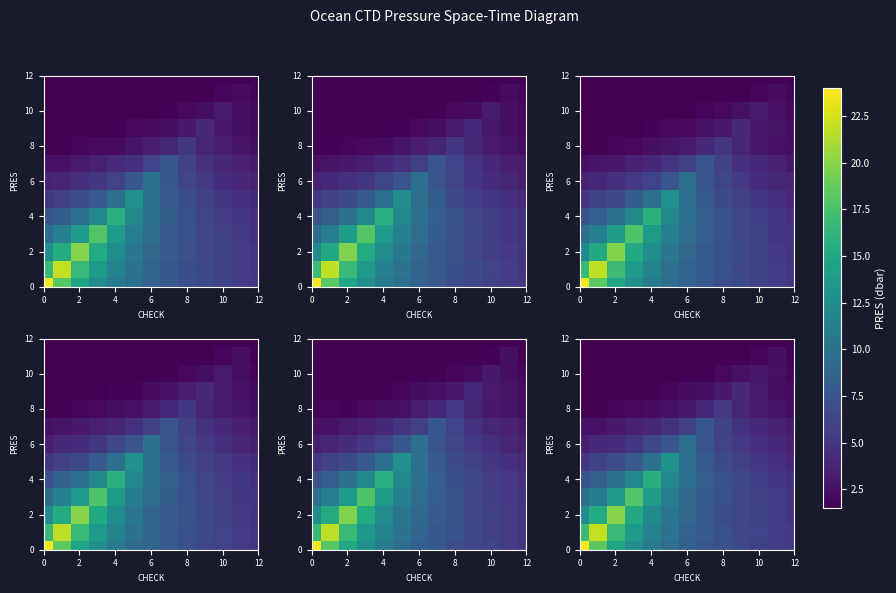

What is the smallest value displayed?

1.5